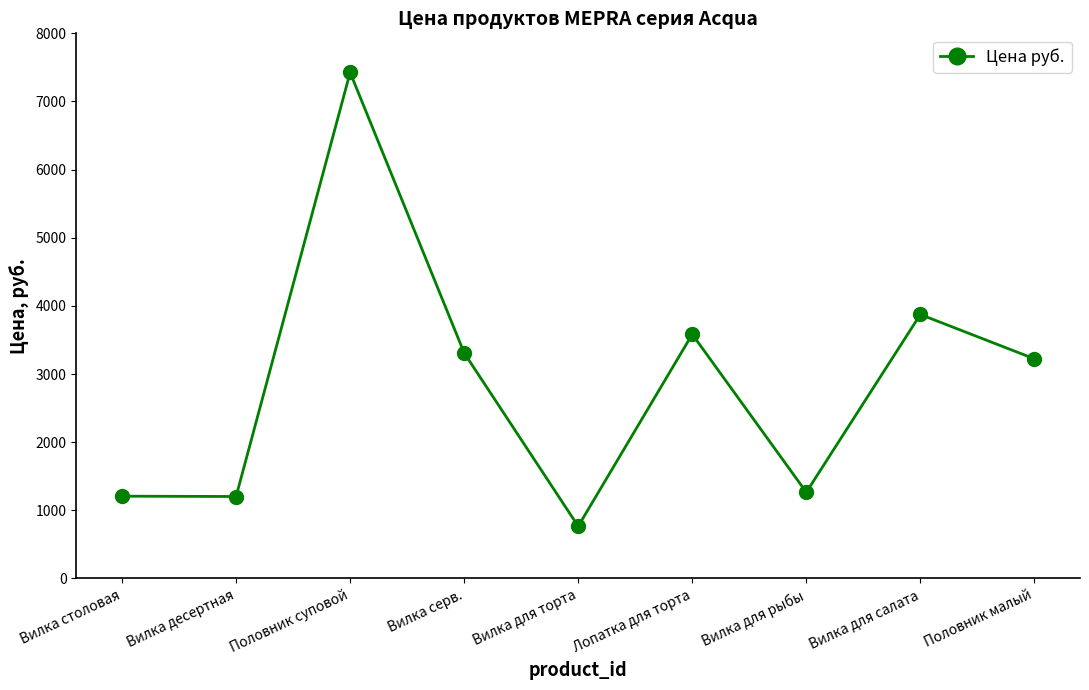

What is the average value?

2872.8